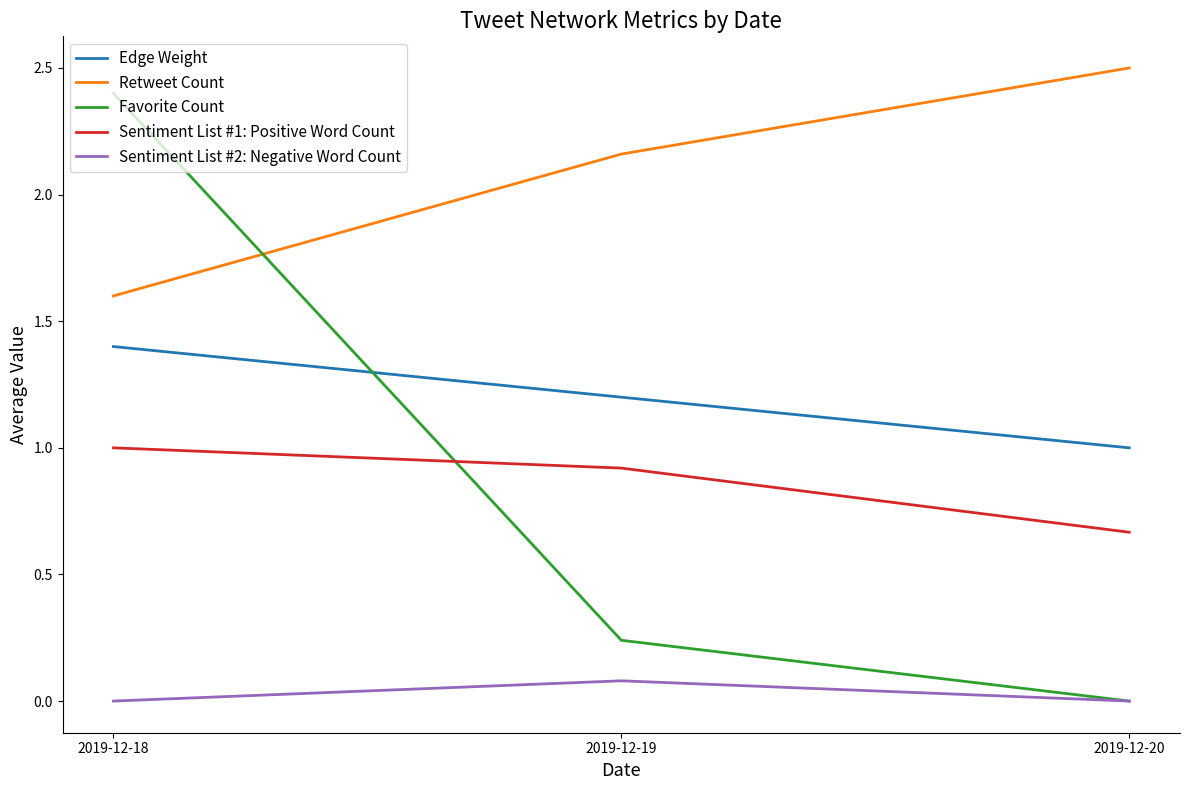

Which series has the largest range (max minus min)?

Favorite Count